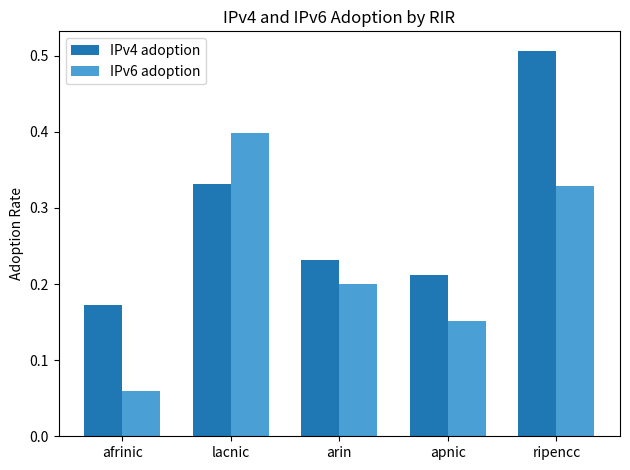

At how many categories does at least one series exceed 0?

5